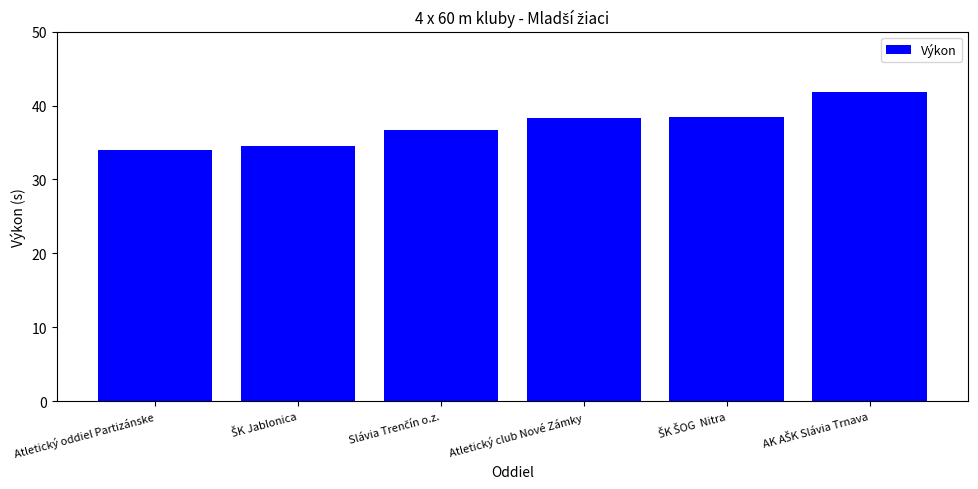

What is the value of the 5th bar from the left?

38.5